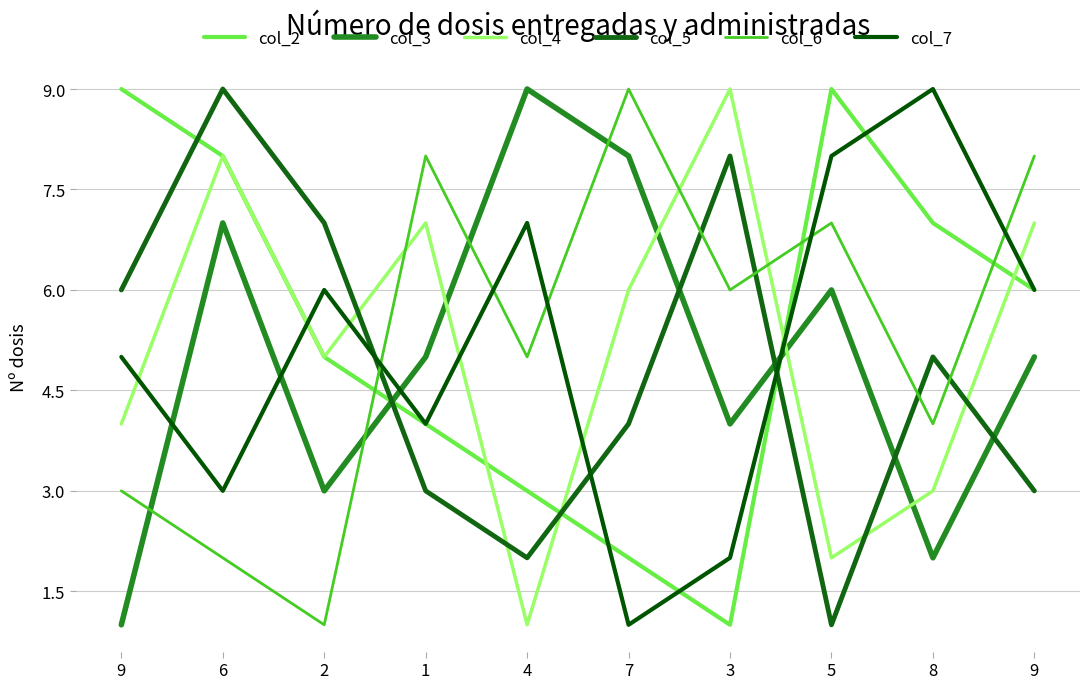

Count the number of categories in the chart.

10